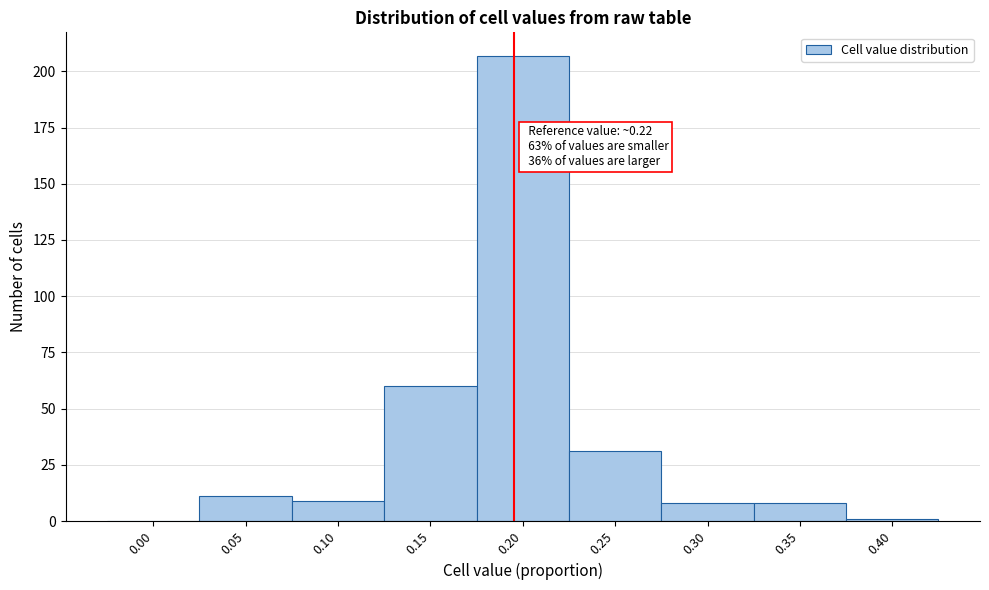

Reading left to right, list all the values displayed in this chart.

0.00=0	0.05=11	0.10=9	0.15=60	0.20=207	0.25=31	0.30=8	0.35=8	0.40=1